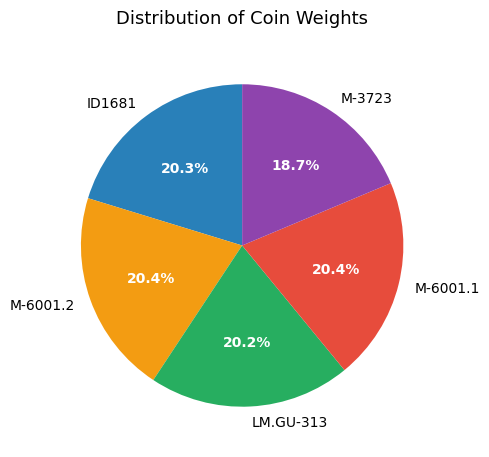

To the nearest percent, what percentage of the pie is LM.GU-313?

20%